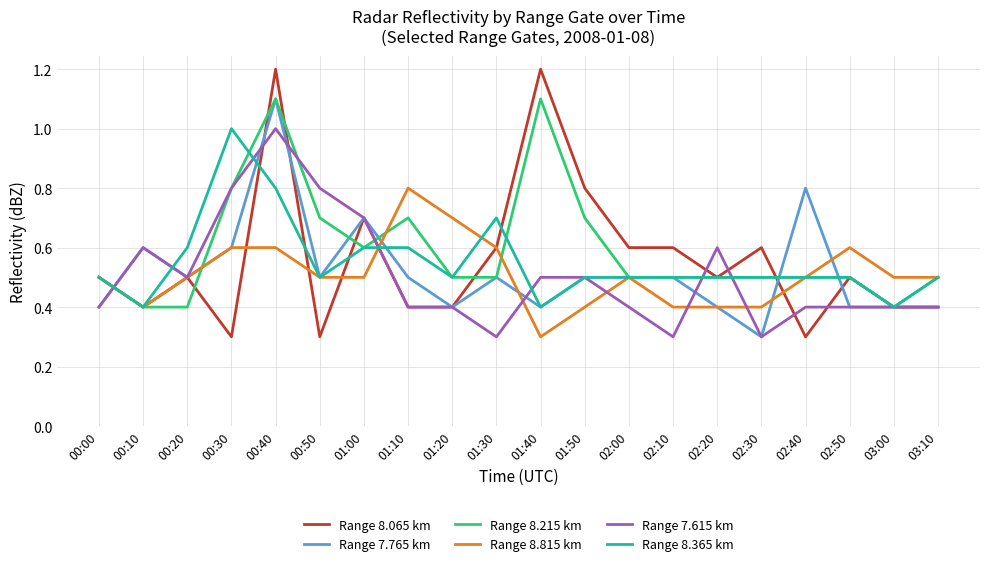

What is the total value across all series at 02:50?

2.9